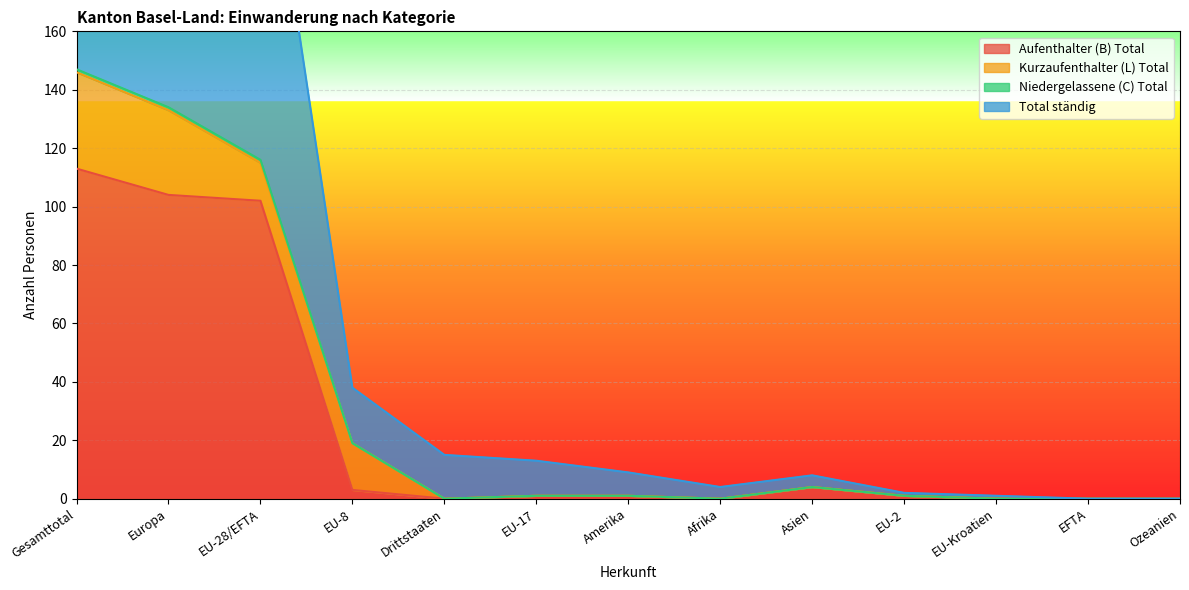

Read the Aufenthalter (B) Total value at Gesamttotal.

113